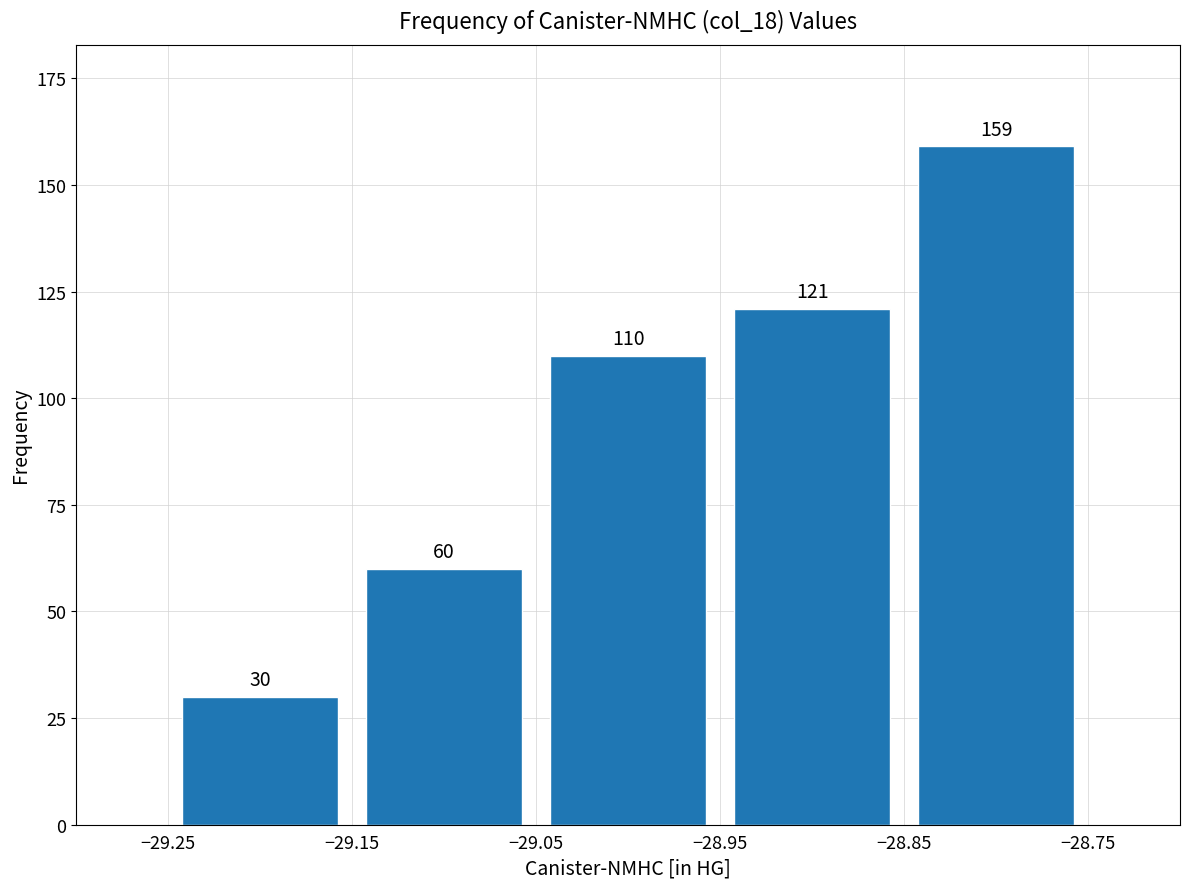

Which range on the x-axis has the tallest bar?

-28.85 to -28.75